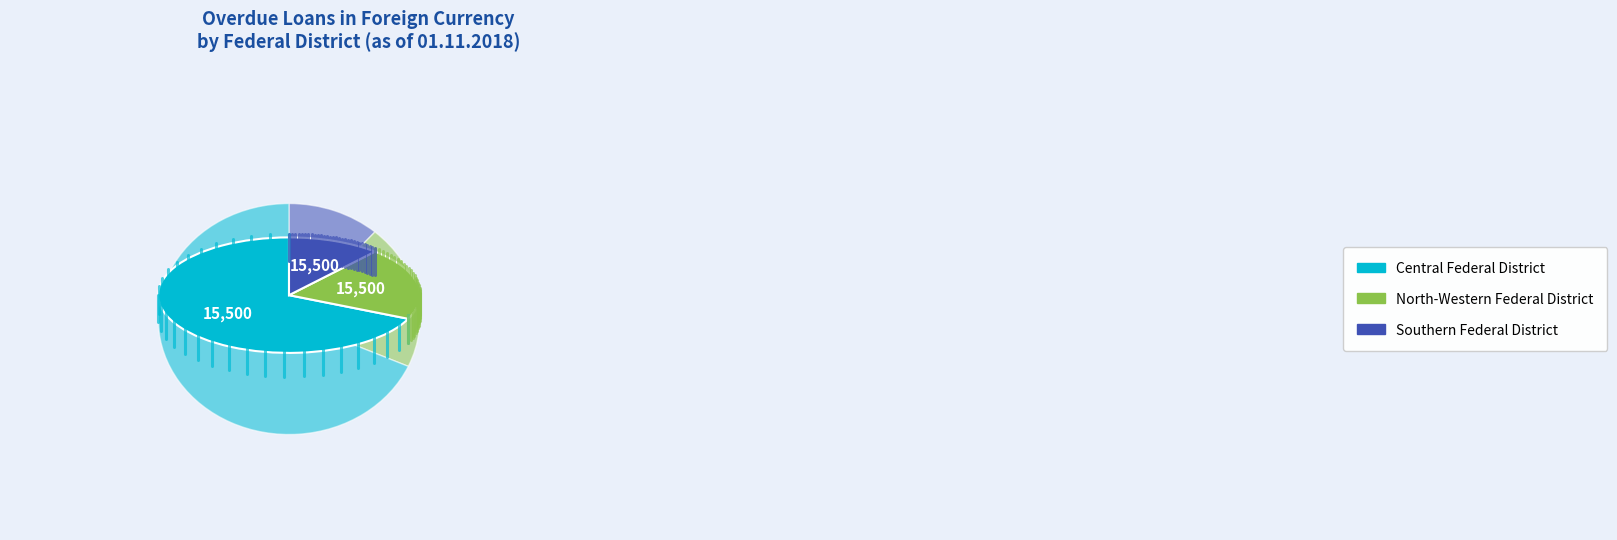

Combined, do Central Federal District and Ural Federal District account for over 50%?

Yes